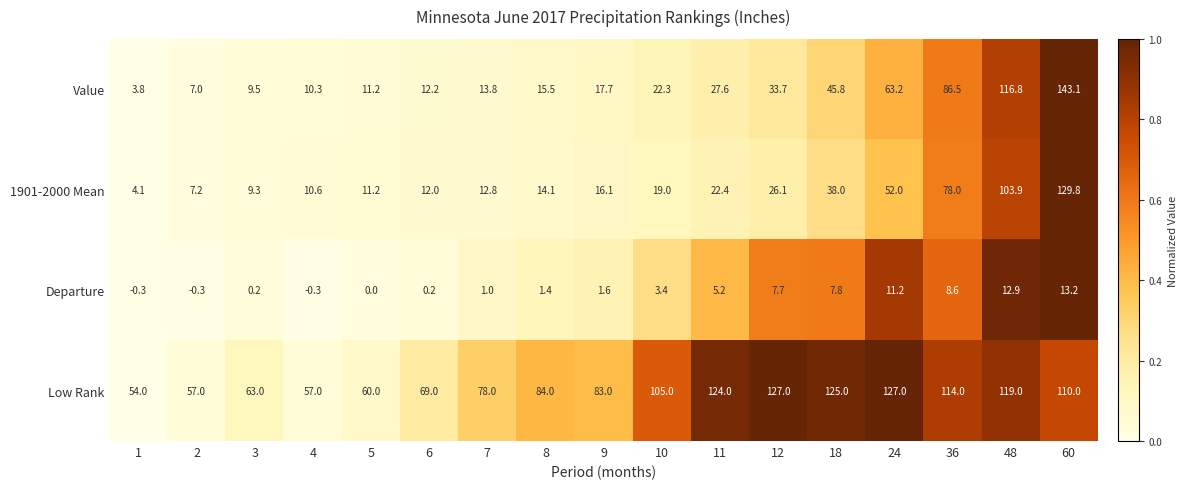

What is the total value across all series at 3?

82.0